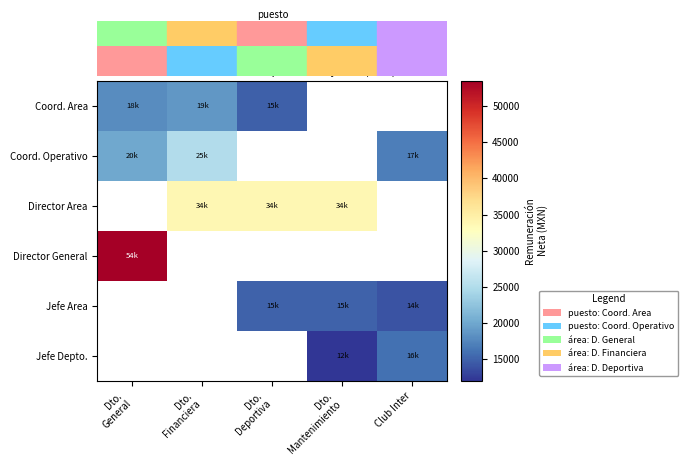

At how many categories does at least one series exceed 36550?

1